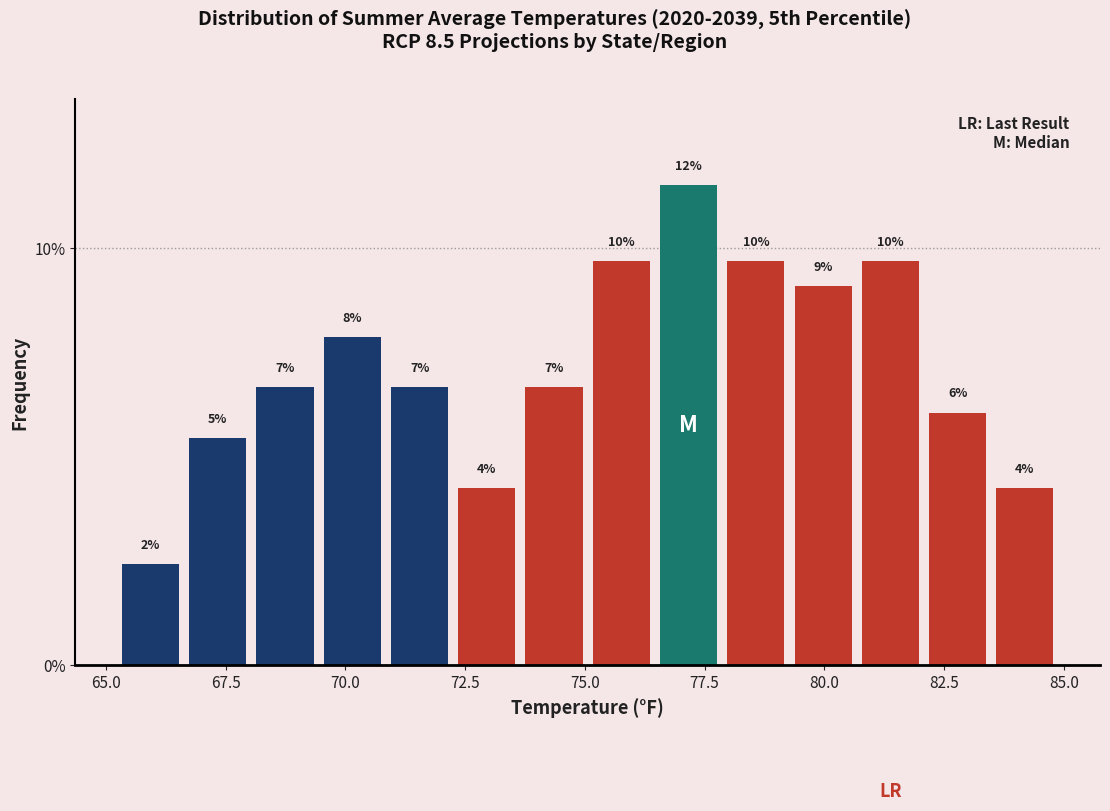

Read against the x-axis, roughly where is the centre of the tallest bar?

77.0